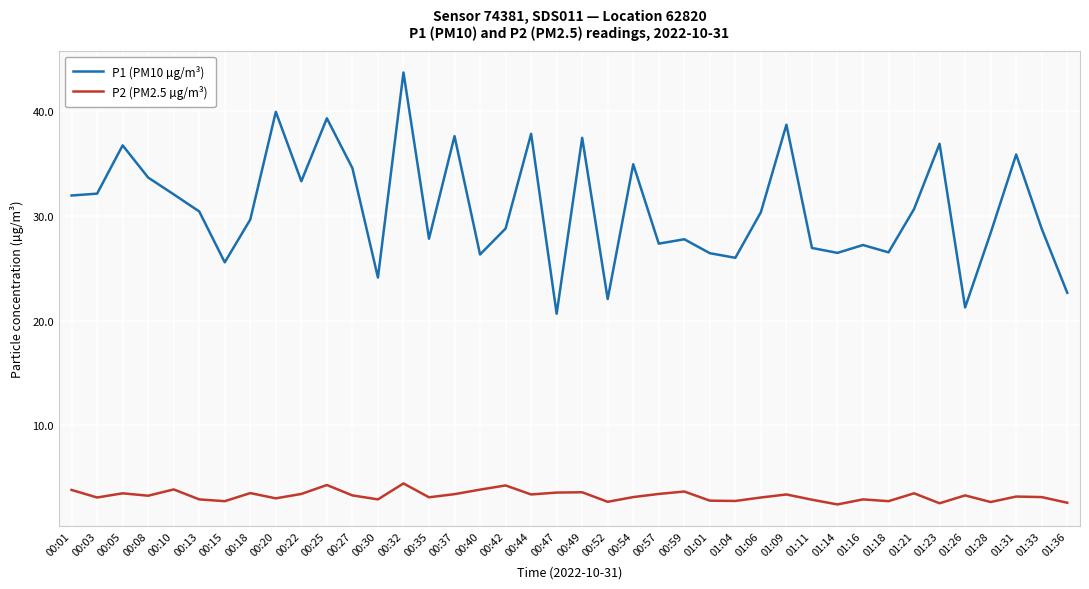

Is the value of P1 (PM10 µg/m³) at 01:31 greater than the value of P2 (PM2.5 µg/m³) at 01:18?

Yes